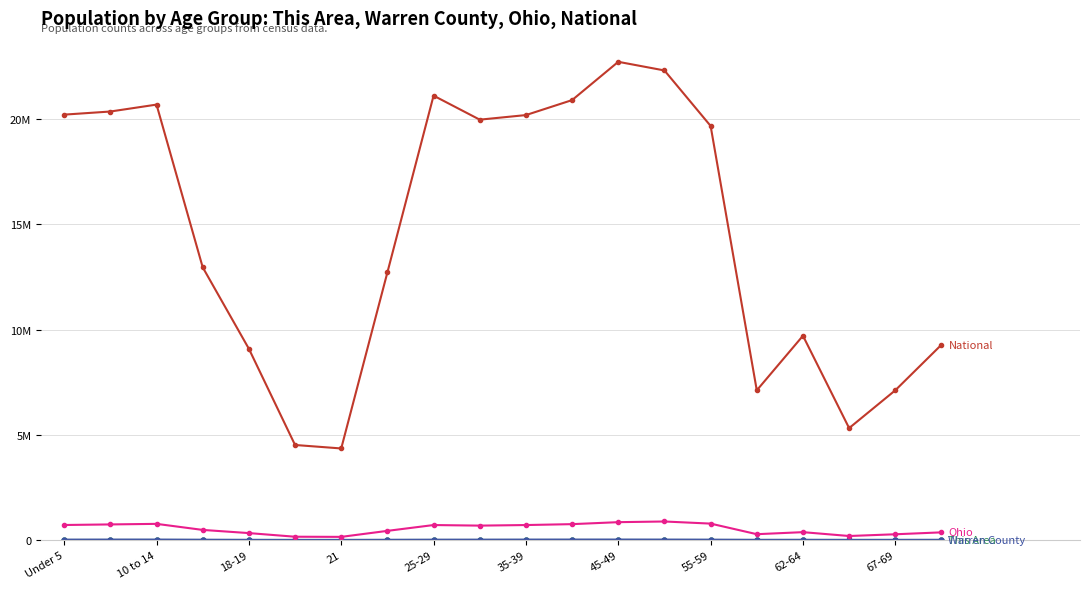

Reading left to right, extract all data points from this chart.

This Area: 251	228	209	139	89	37	44	93	238	265	262	266	281	254	262	85	142	57	93	121
Warren County: 14285	17288	17355	9547	4530	1931	1708	6093	11624	13426	16206	17619	18141	16291	12938	4587	6188	3202	4266	5693
Ohio: 720856	747889	774699	487307	336375	163986	157045	442085	718630	691329	718462	761369	855134	887057	786857	284403	381006	198333	280531	371370
National: 20201362	20348657	20677194	12954254	9086089	4519129	4354294	12712576	21101849	19962099	20179642	20890964	22708591	22298125	19664805	7113727	9704197	5319902	7115361	9278166